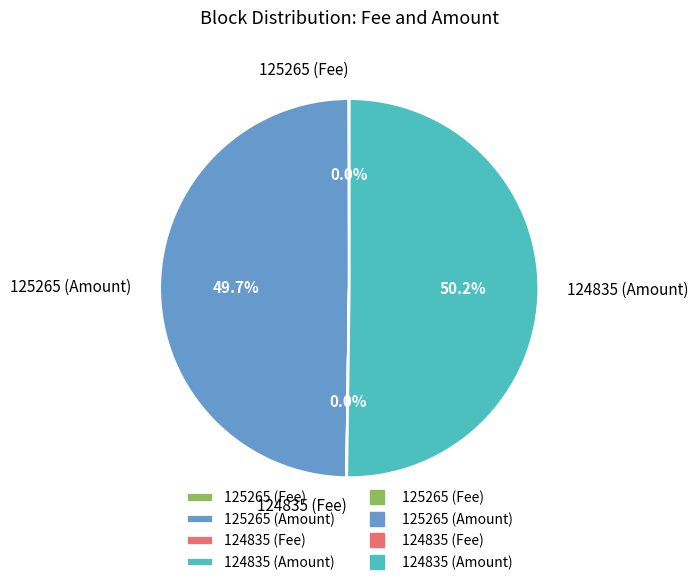

Which slice represents more than half of the pie?

124835 (Amount)